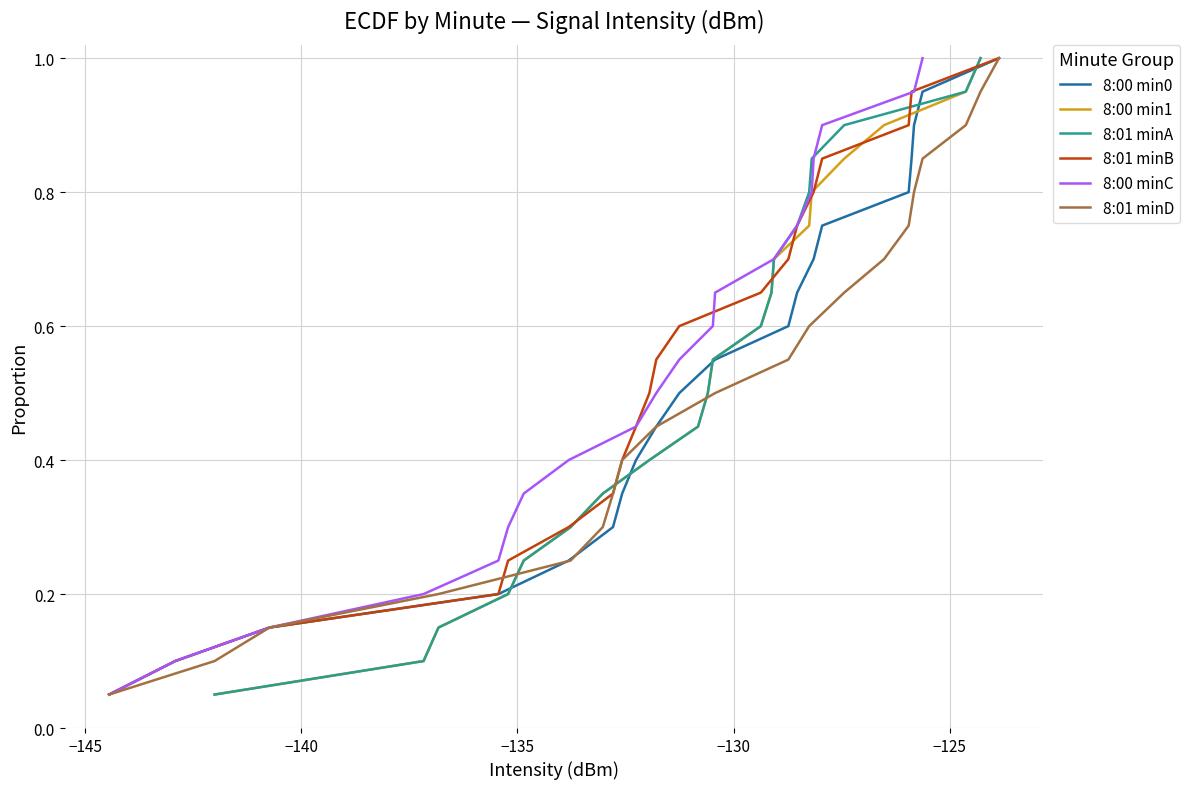

How many distinct data groups are displayed?

6